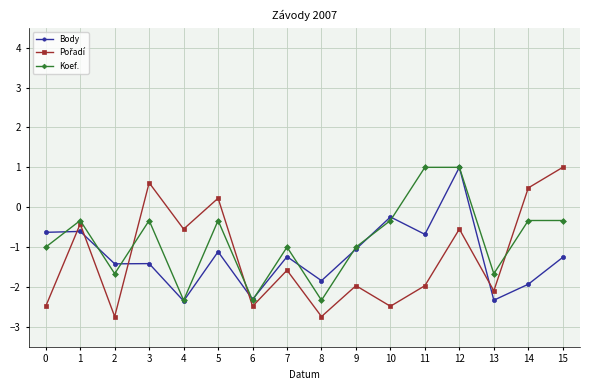

What is the maximum value shown in the chart?

1.0